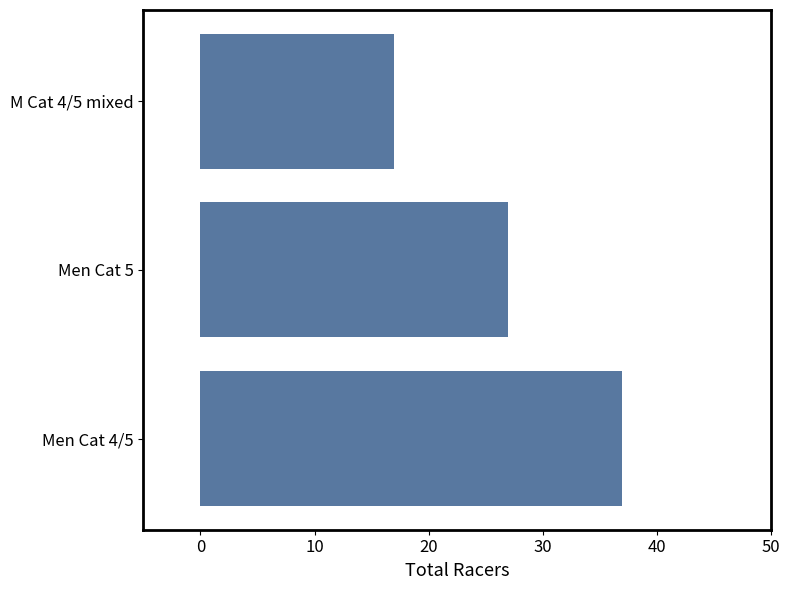

Reading bottom to top, what are all the values shown in this chart?

37	27	17